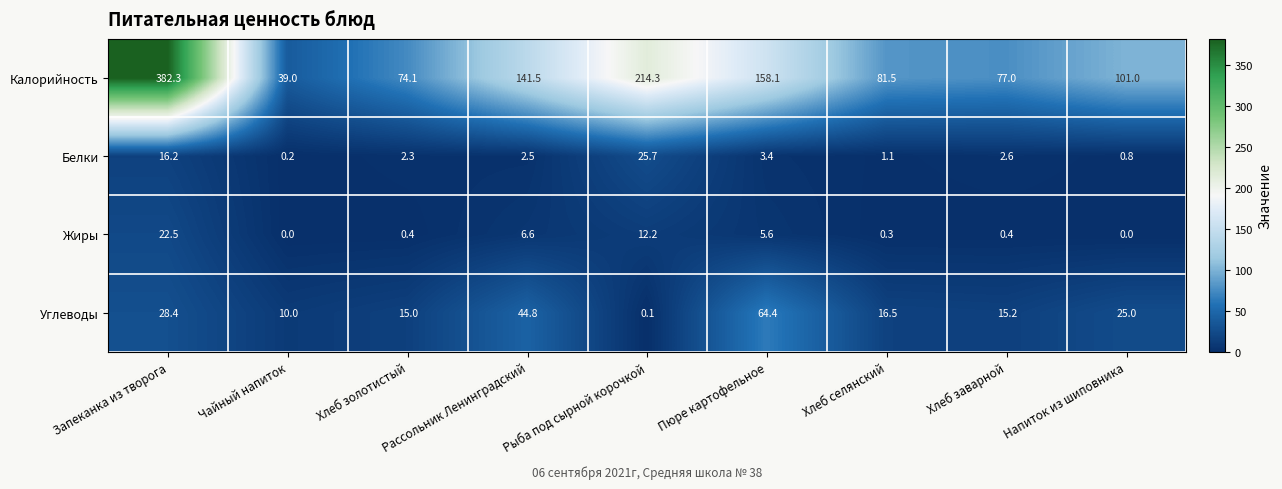

Which category has the highest value across all series?

Запеканка из творога